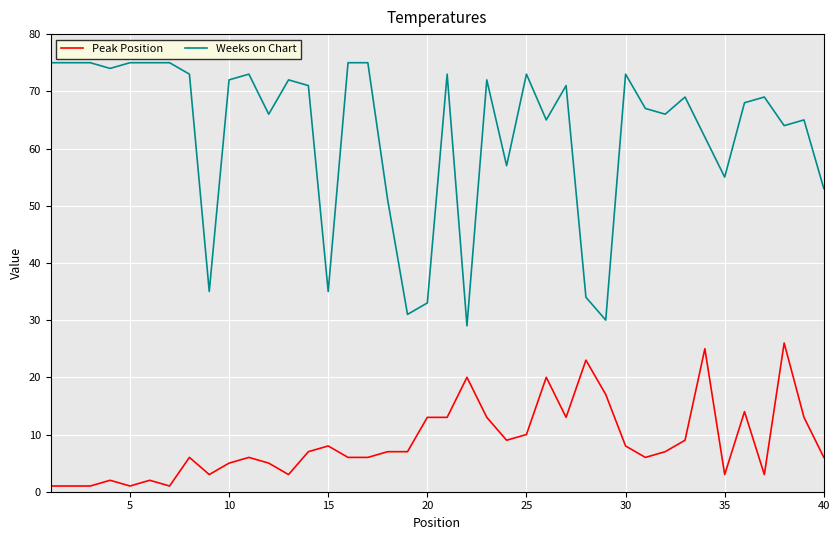

What is the difference between the maximum and minimum values in the Weeks on Chart series?

46